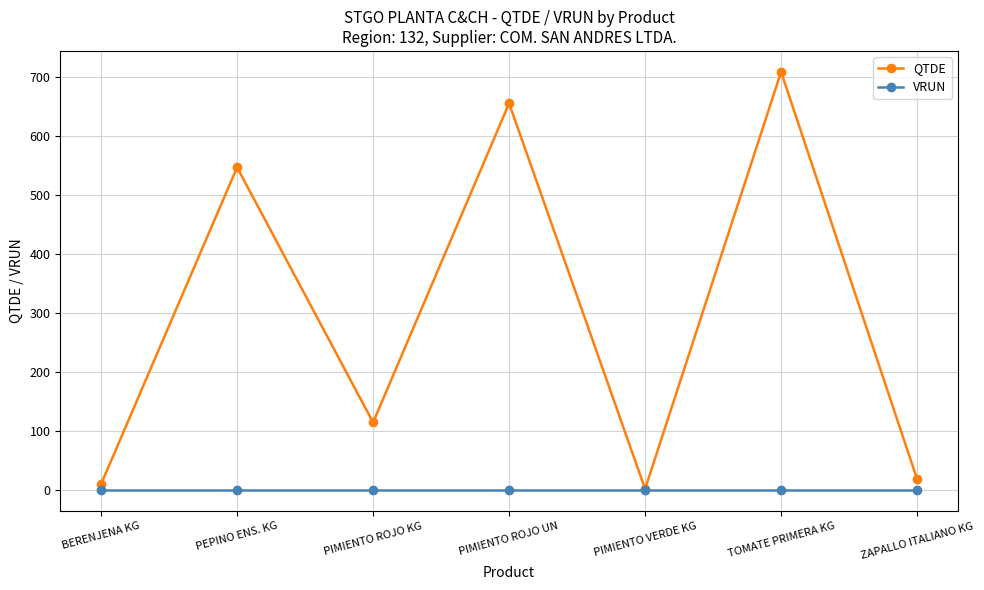

Reading left to right, transcribe all the data shown in this chart.

QTDE: BERENJENA KG=10.1	PEPINO ENS. KG=547.0	PIMIENTO ROJO KG=114.7	PIMIENTO ROJO UN=655.5	PIMIENTO VERDE KG=2.0	TOMATE PRIMERA KG=708.8	ZAPALLO ITALIANO KG=18.4
VRUN: BERENJENA KG=0.0	PEPINO ENS. KG=0.0	PIMIENTO ROJO KG=0.0	PIMIENTO ROJO UN=0.0	PIMIENTO VERDE KG=0.0	TOMATE PRIMERA KG=0.0	ZAPALLO ITALIANO KG=0.0